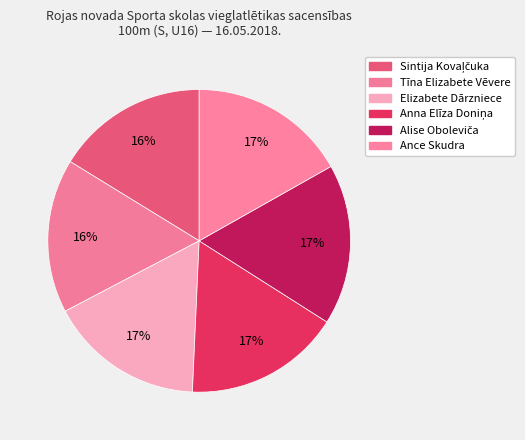

To the nearest percent, what is the average slice percentage?

17%